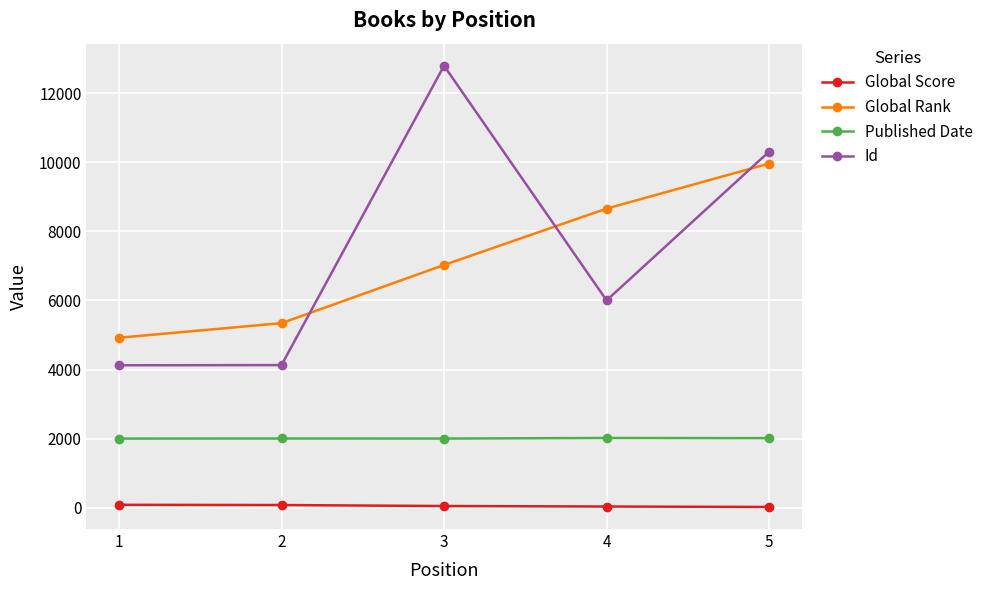

How many data points does each series have?

5